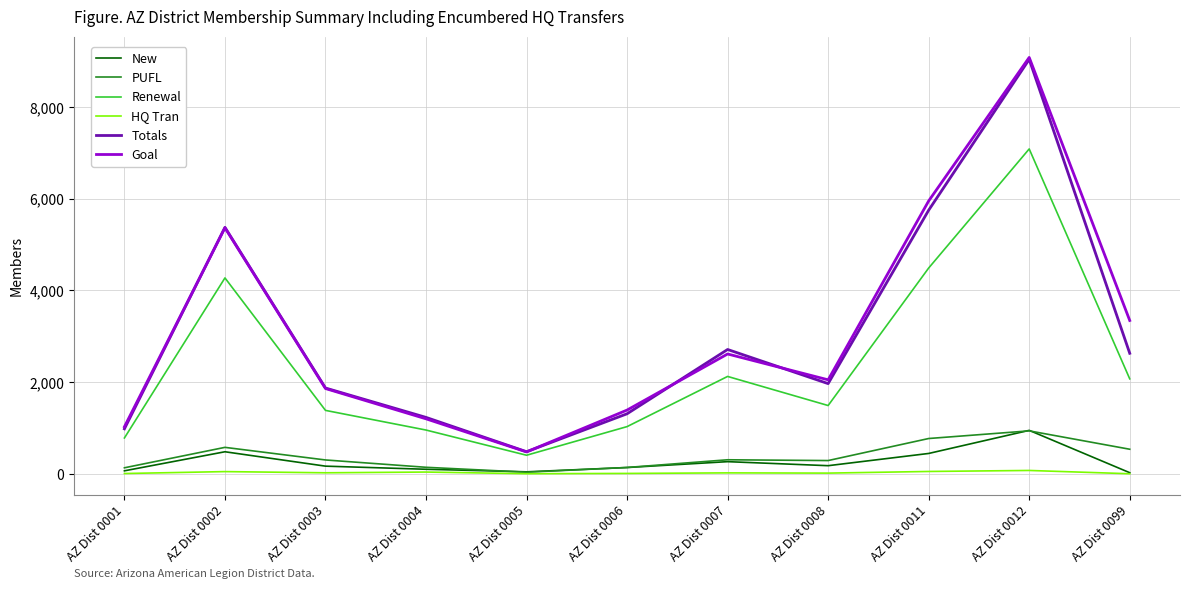

Which series has the largest range (max minus min)?

Goal